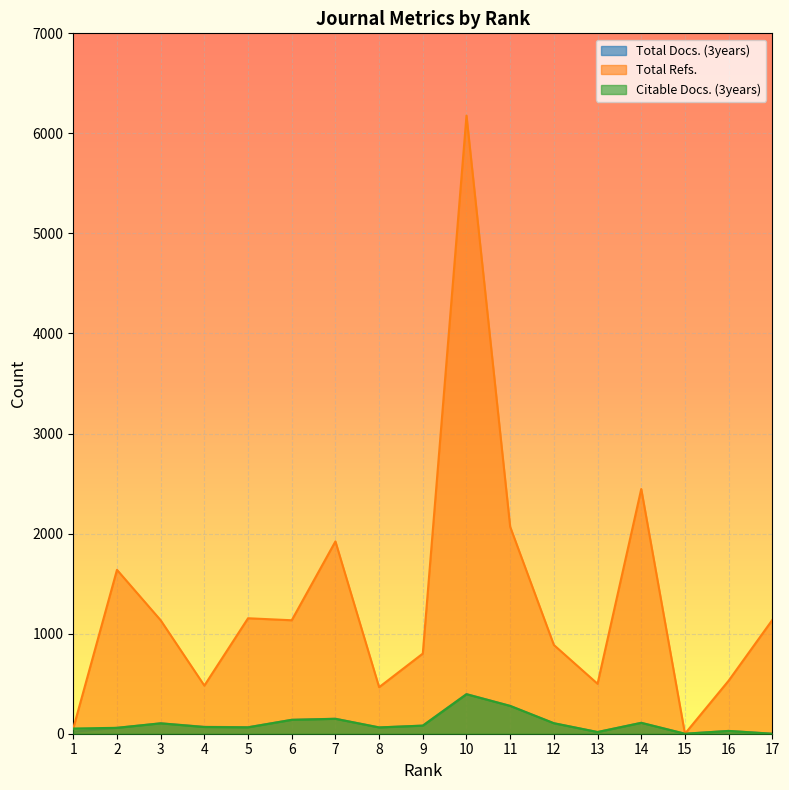

At which category does Total Refs. reach its first local peak?

2